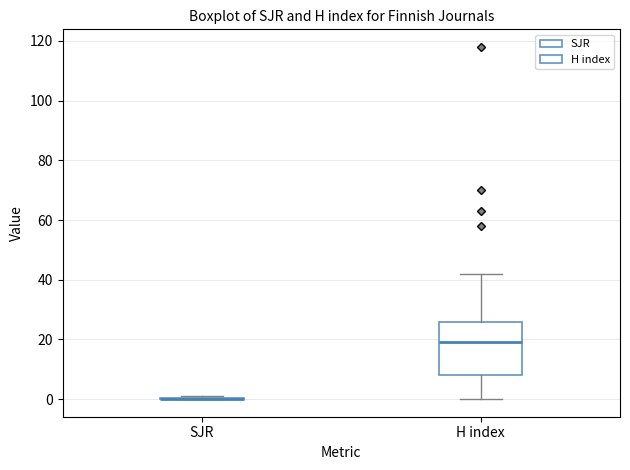

Reading left to right, transcribe this box plot: for each box, give where its median line is, the range the box spans, and where its two whiskers end, as read against the y-axis. The values are not printed on the chart, so give them approximately, as read against the axis.

SJR: box collapsed to a line at 0, whiskers 0 to 2
H index: median 20, box 8 to 26, whiskers 0 to 42